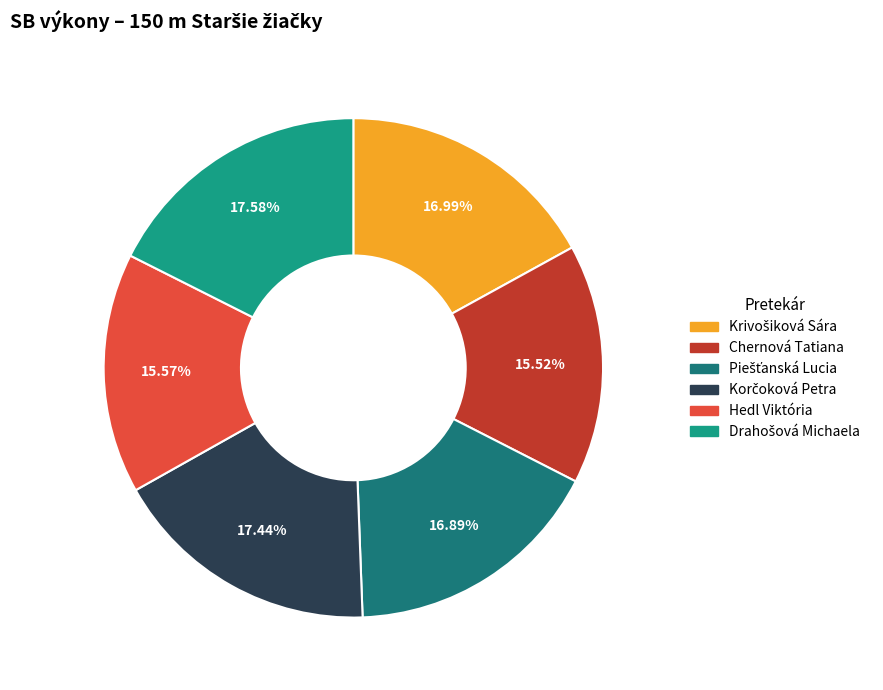

How many segments does this pie chart have?

6